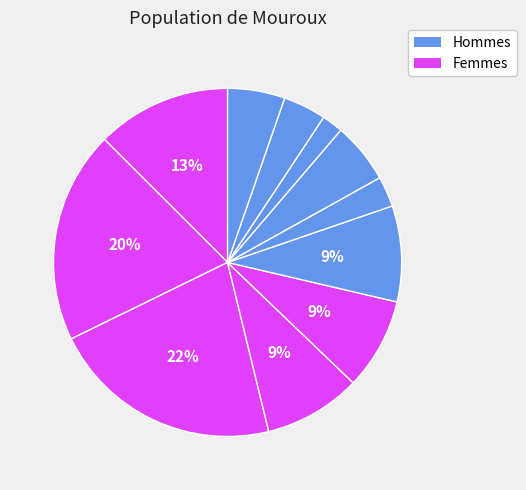

How many segments does this pie chart have?

11